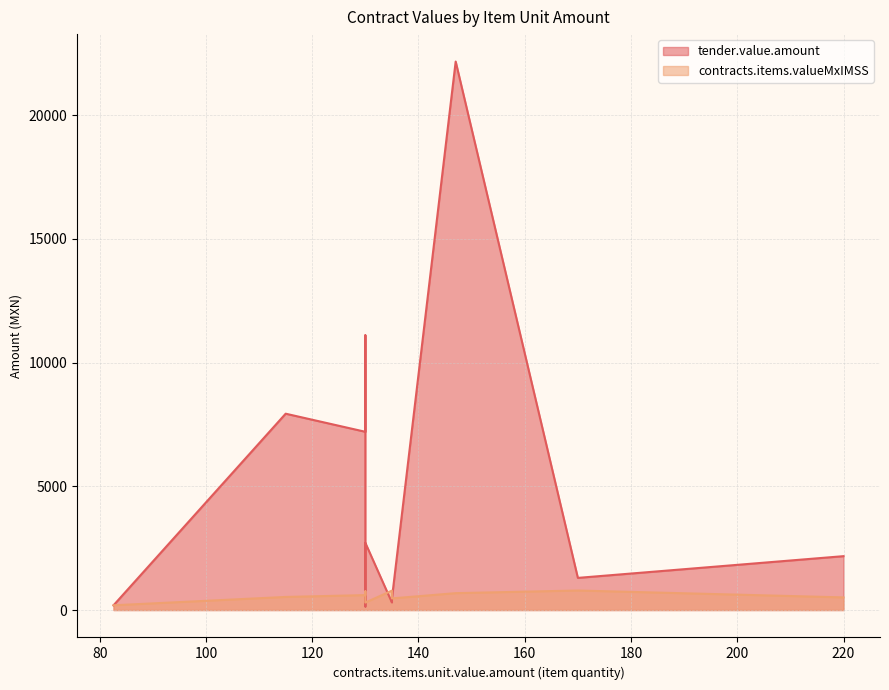

What is the value of the contracts.items.valueMxIMSS point at the 10th from the left?

754.0